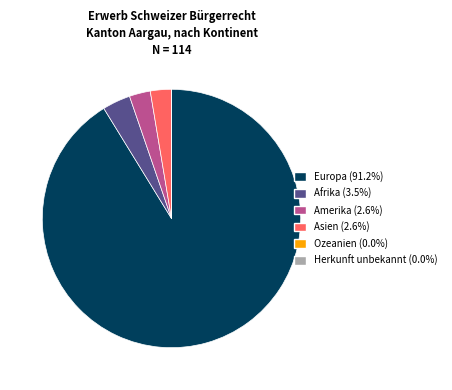

Which category has the biggest portion of the pie?

Europa